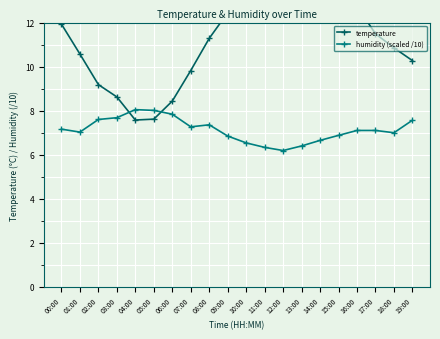

What is the sum of all humidity (scaled /10) values?

142.5